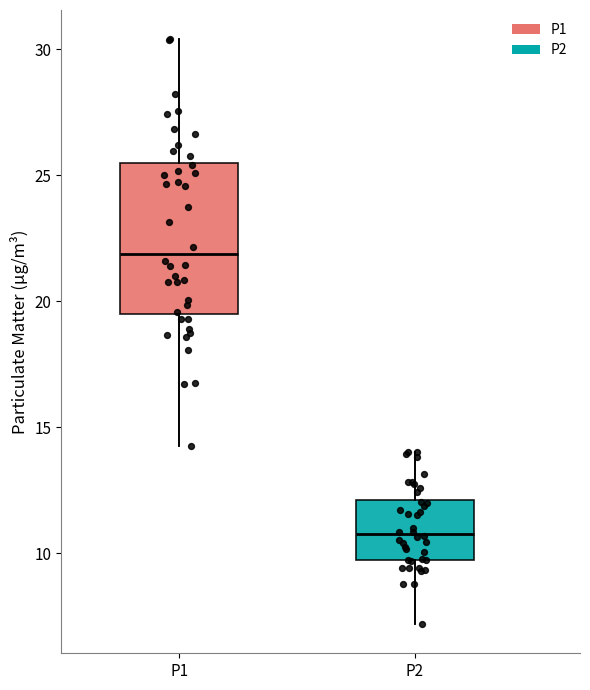

Reading left to right, transcribe this box plot: for each box, give where its median line is, the range the box spans, and where its two whiskers end, as read against the y-axis. The values are not printed on the chart, so give them approximately, as read against the axis.

P1: median 22.0, box 19.5 to 25.5, whiskers 14.0 to 30.5
P2: median 11.0, box 9.5 to 12.0, whiskers 7.0 to 14.0